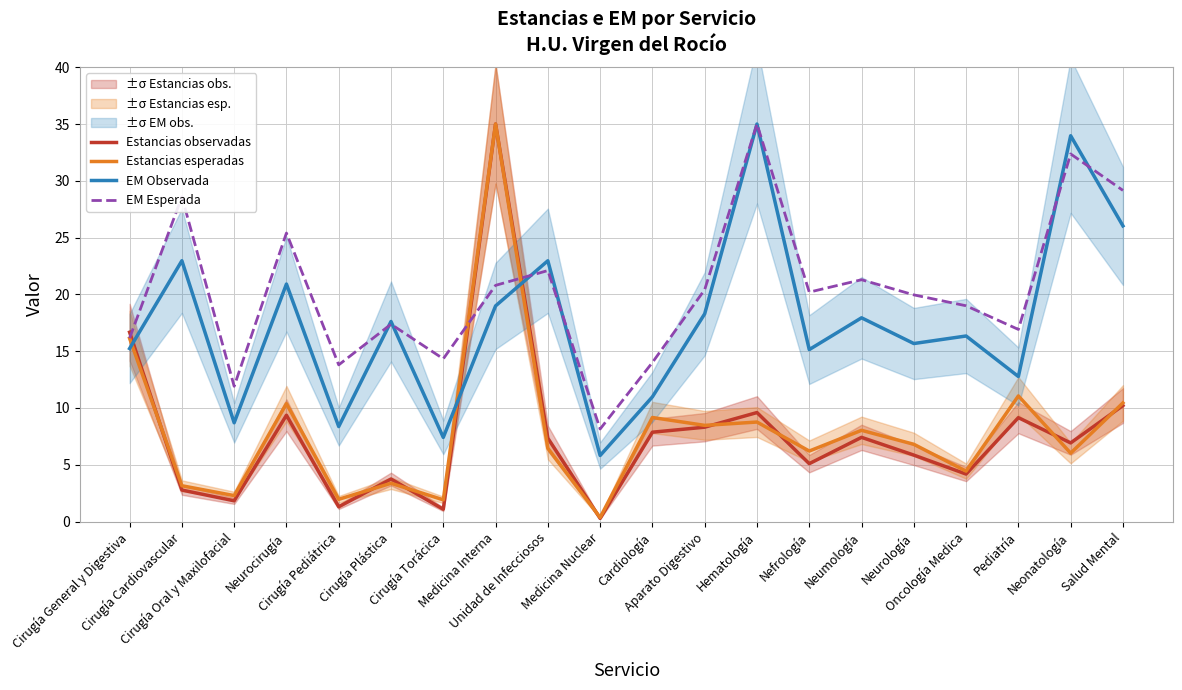

Reading left to right, list all the values displayed in this chart.

Estancias observadas: Cirugía General y Digestiva=16.7	Cirugía Cardiovascular=2.8	Cirugía Oral y Maxilofacial=1.8	Neurocirugía=9.4	Cirugía Pediátrica=1.3	Cirugía Plástica=3.7	Cirugía Torácica=1.1	Medicina Interna=35.0	Unidad de Infecciosos=7.3	Medicina Nuclear=0.3	Cardiología=7.9	Aparato Digestivo=8.3	Hematología=9.6	Nefrología=5.1	Neumología=7.4	Neurología=5.9	Oncología Medica=4.2	Pediatría=9.1	Neonatología=6.9	Salud Mental=10.2
Estancias esperadas: Cirugía General y Digestiva=16.1	Cirugía Cardiovascular=3.2	Cirugía Oral y Maxilofacial=2.3	Neurocirugía=10.4	Cirugía Pediátrica=2.0	Cirugía Plástica=3.4	Cirugía Torácica=1.9	Medicina Interna=35.0	Unidad de Infecciosos=6.4	Medicina Nuclear=0.4	Cardiología=9.2	Aparato Digestivo=8.5	Hematología=8.8	Nefrología=6.2	Neumología=8.0	Neurología=6.8	Oncología Medica=4.4	Pediatría=11.1	Neonatología=6.0	Salud Mental=10.4
EM Observada: Cirugía General y Digestiva=15.2	Cirugía Cardiovascular=23.0	Cirugía Oral y Maxilofacial=8.7	Neurocirugía=20.9	Cirugía Pediátrica=8.4	Cirugía Plástica=17.6	Cirugía Torácica=7.4	Medicina Interna=19.0	Unidad de Infecciosos=23.0	Medicina Nuclear=5.8	Cardiología=11.0	Aparato Digestivo=18.3	Hematología=35.0	Nefrología=15.1	Neumología=17.9	Neurología=15.7	Oncología Medica=16.3	Pediatría=12.8	Neonatología=34.0	Salud Mental=26.0
EM Esperada: Cirugía General y Digestiva=16.2	Cirugía Cardiovascular=28.6	Cirugía Oral y Maxilofacial=11.9	Neurocirugía=25.4	Cirugía Pediátrica=13.8	Cirugía Plástica=17.4	Cirugía Torácica=14.3	Medicina Interna=20.8	Unidad de Infecciosos=22.1	Medicina Nuclear=8.1	Cardiología=14.0	Aparato Digestivo=20.4	Hematología=35.0	Nefrología=20.2	Neumología=21.3	Neurología=20.0	Oncología Medica=19.0	Pediatría=16.9	Neonatología=32.4	Salud Mental=29.2